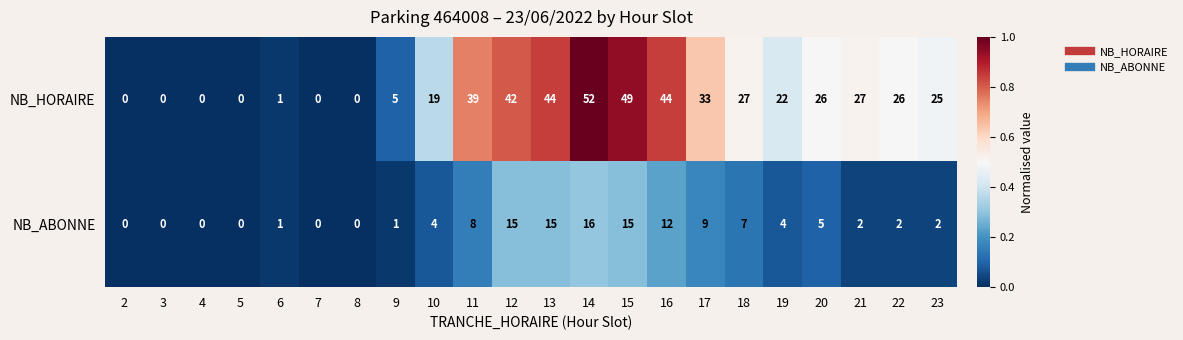

What is the approximate value of NB_HORAIRE at 19, to the nearest 5?

20